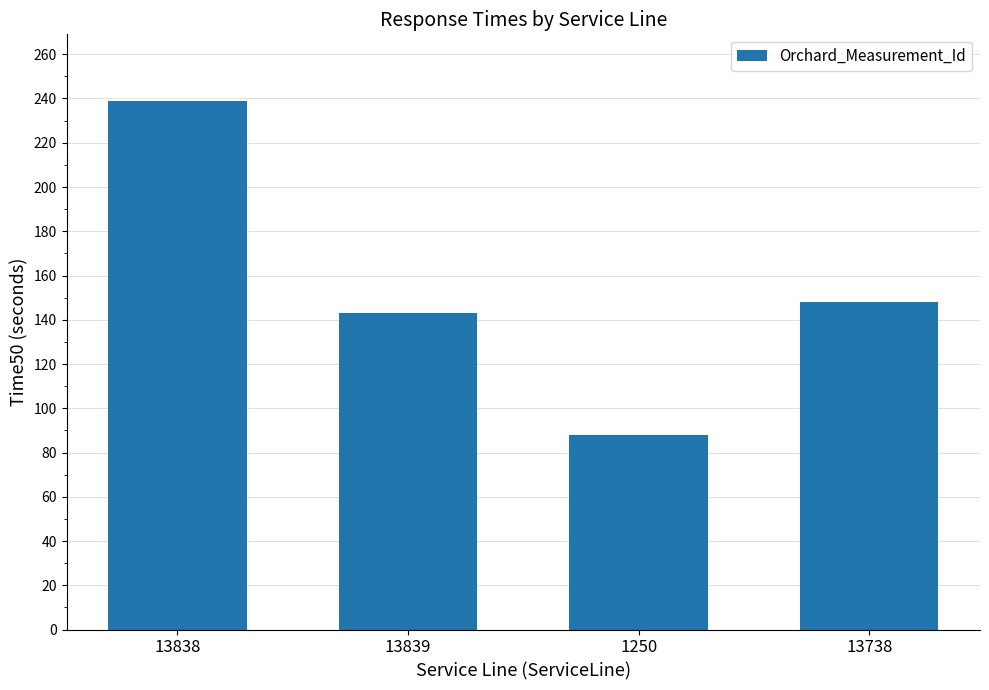

Approximately how many times larger is the value at 13839 compared to 13838?

0.6